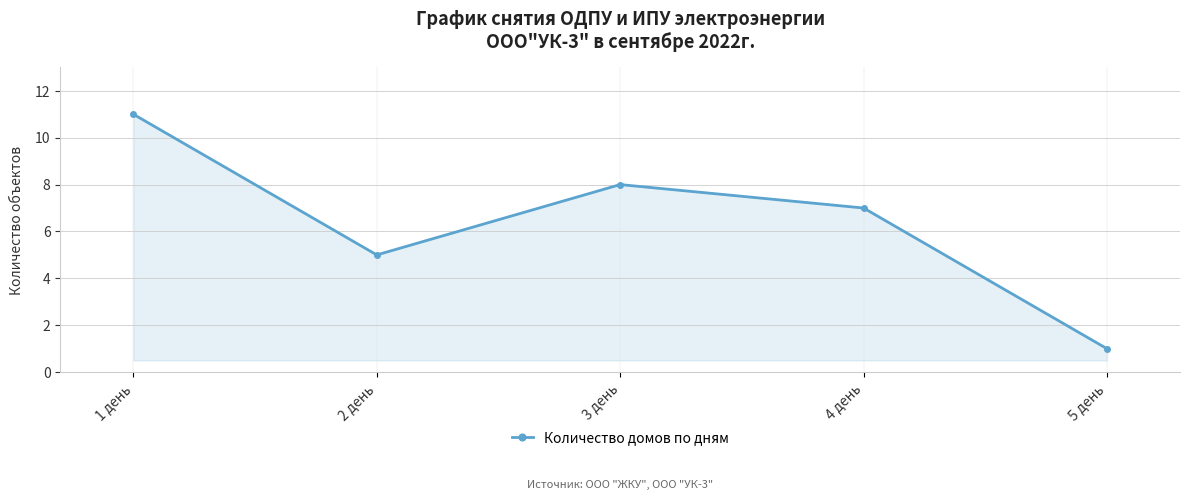

Which has a higher value, 3 день or 5 день?

3 день